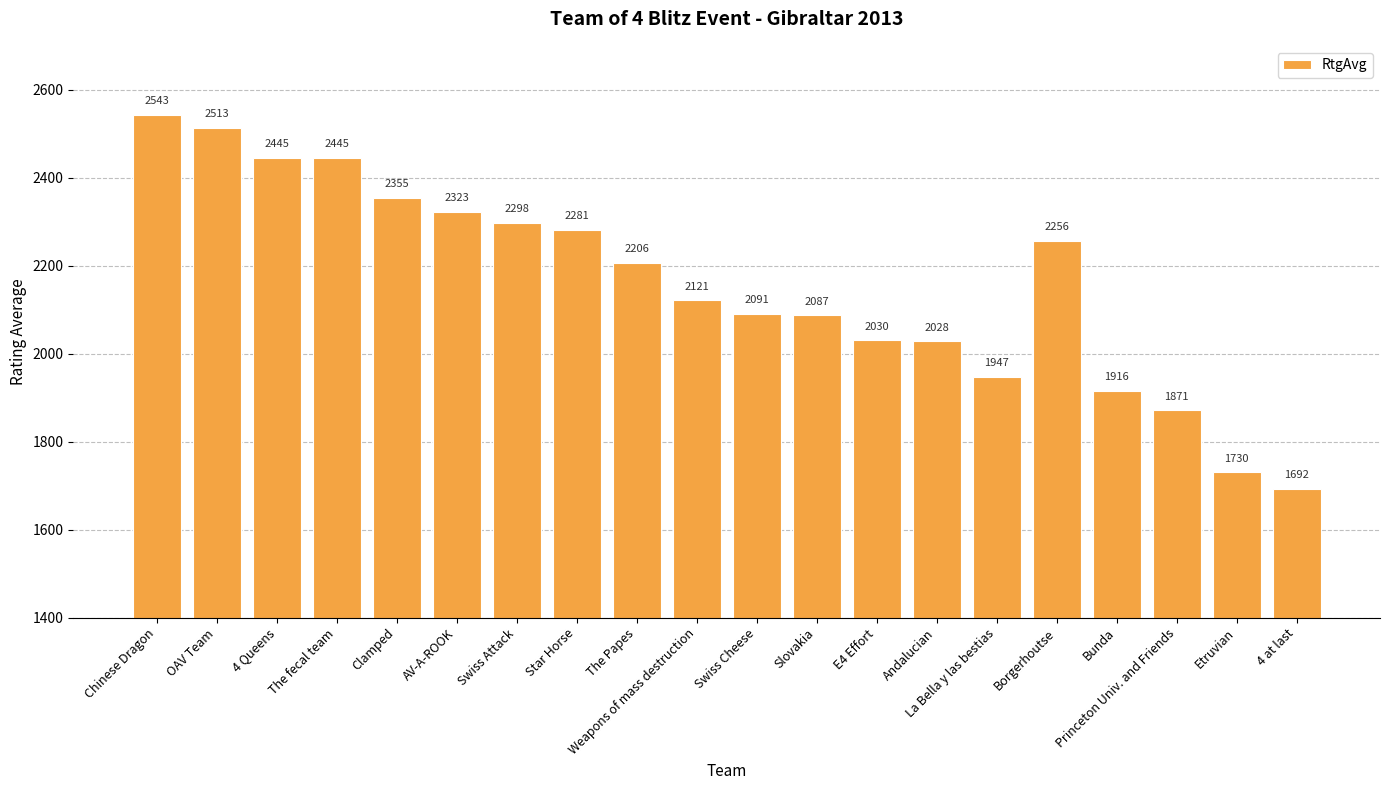

Is it true that the value at Princeton Univ. and Friends is 589?

False